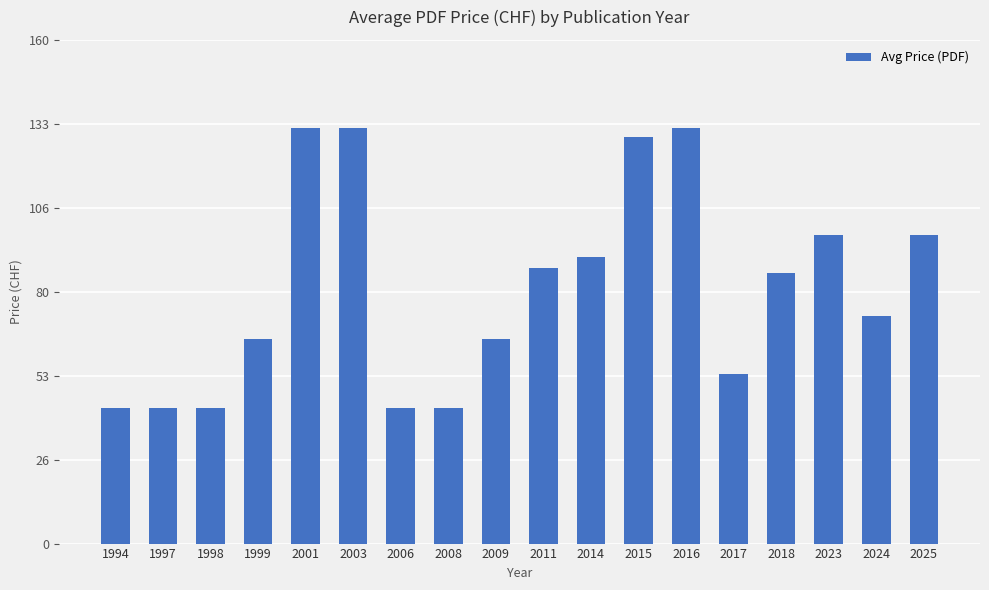

Read the value at 2023.

98.0